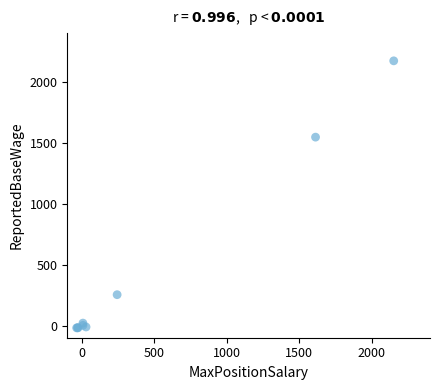

What Y value in the scatter plot is closest to 1076?

1546.2